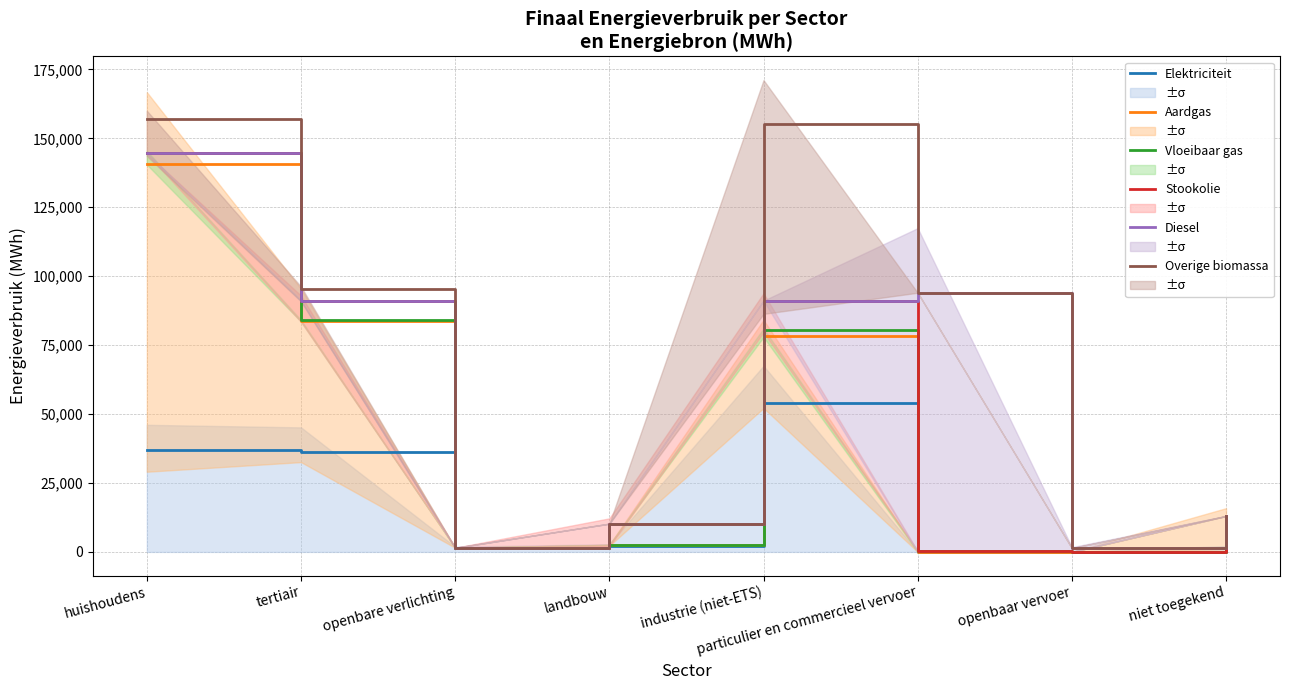

Does the chart display data point markers on the line(s)?

No